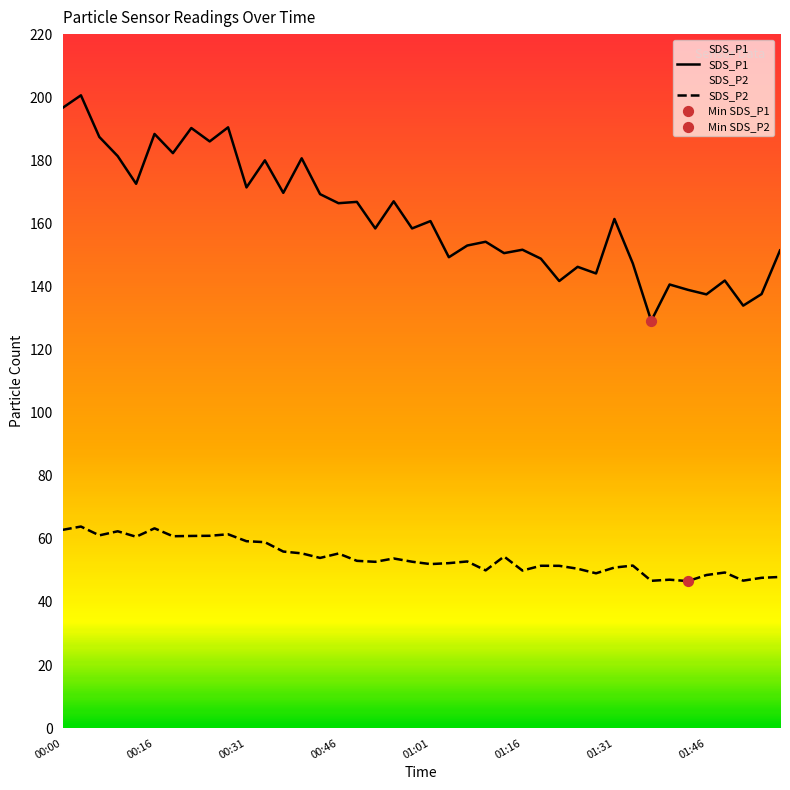

Which series has the largest total across all categories?

SDS_P1